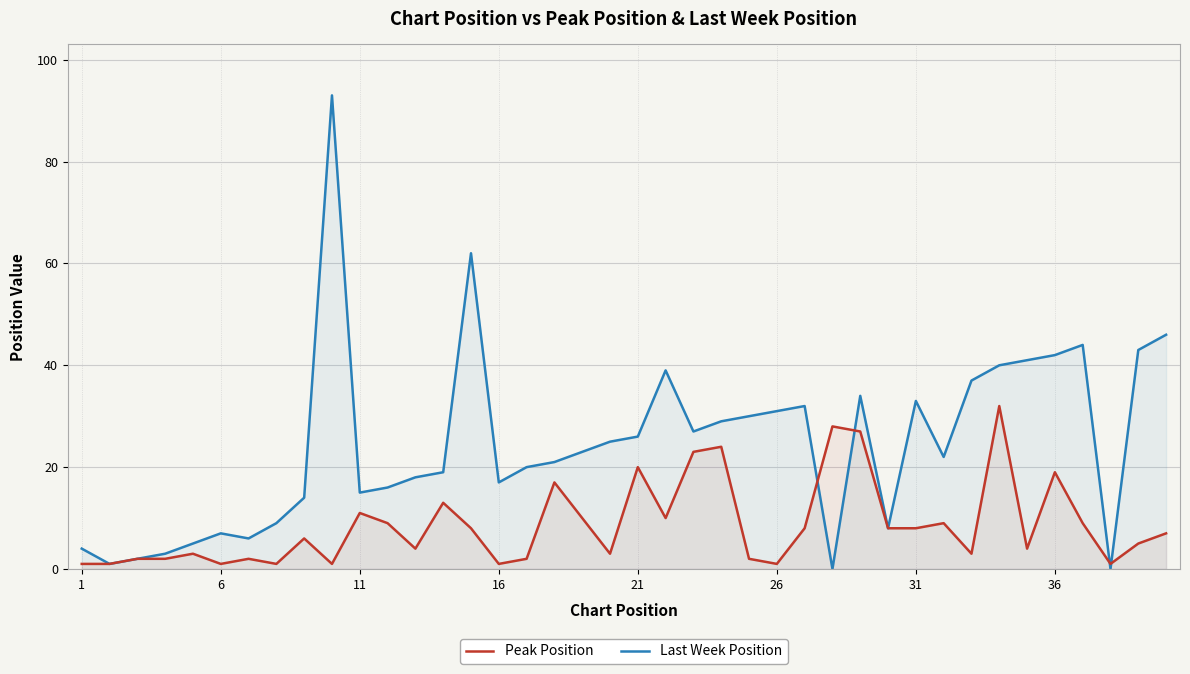

Which series has the largest total across all categories?

Last Week Position